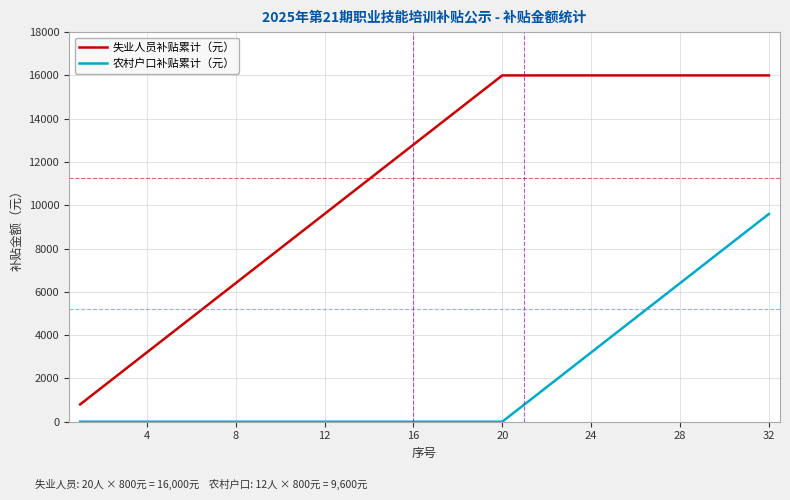

List the series in order of their peak value, lowest first.

农村户口补贴累计（元）, 失业人员补贴累计（元）